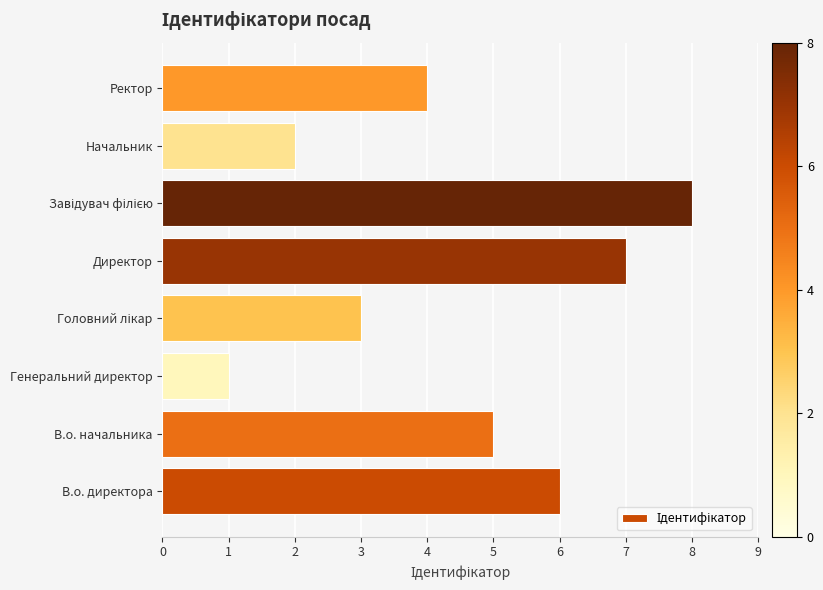

How many categories are shown in the chart?

8